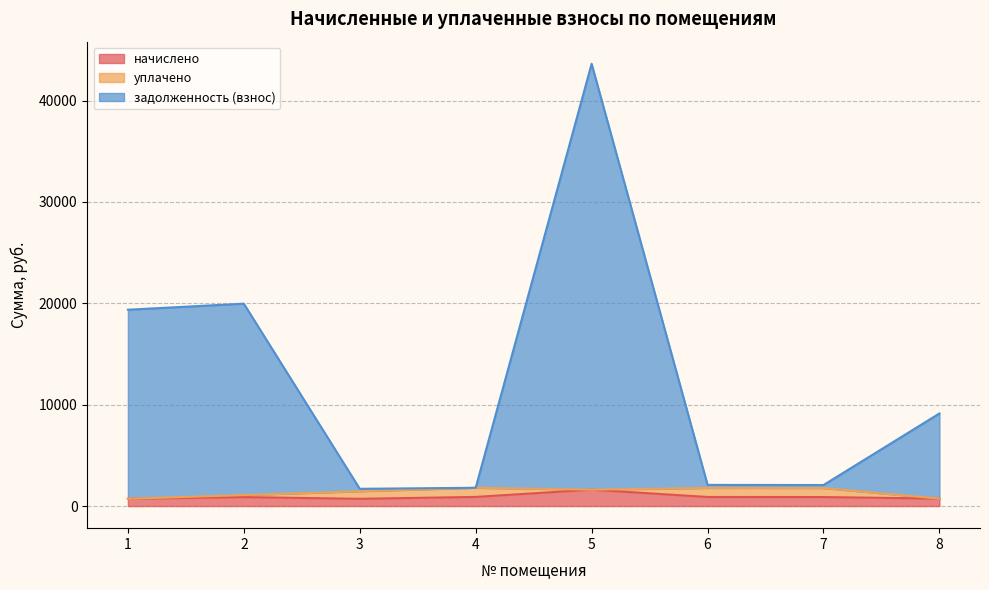

What is the highest value of the начислено series?

1615.4